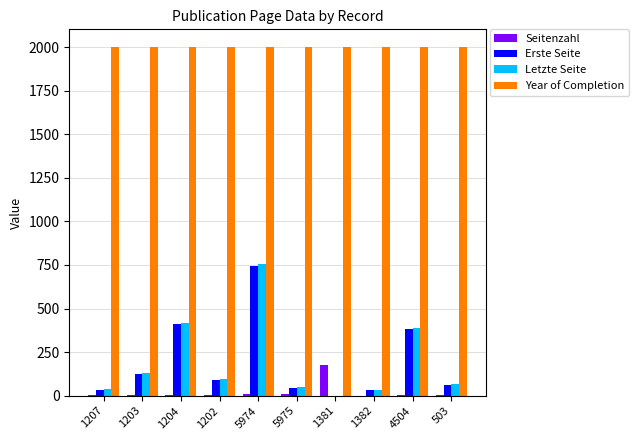

Are the bars horizontal?

No